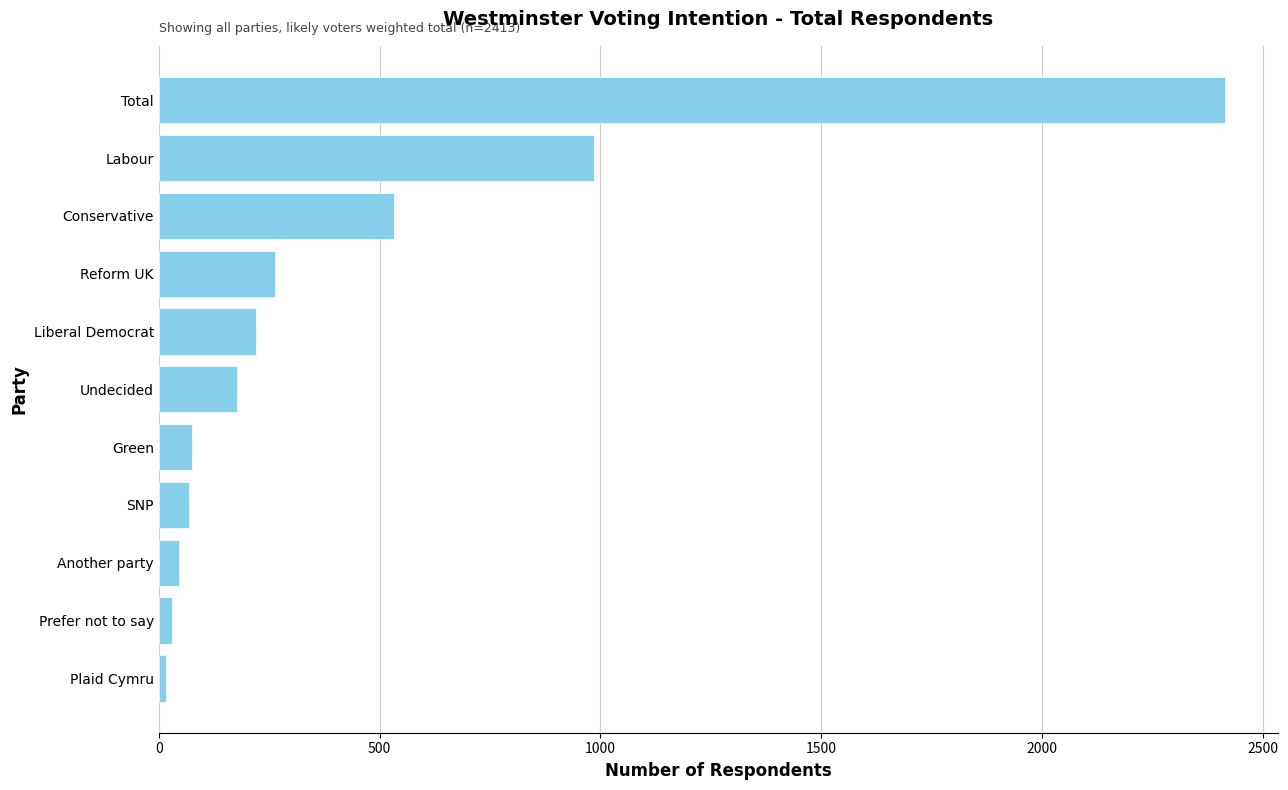

The chart shows a value of 177 at Undecided. True or false?

True